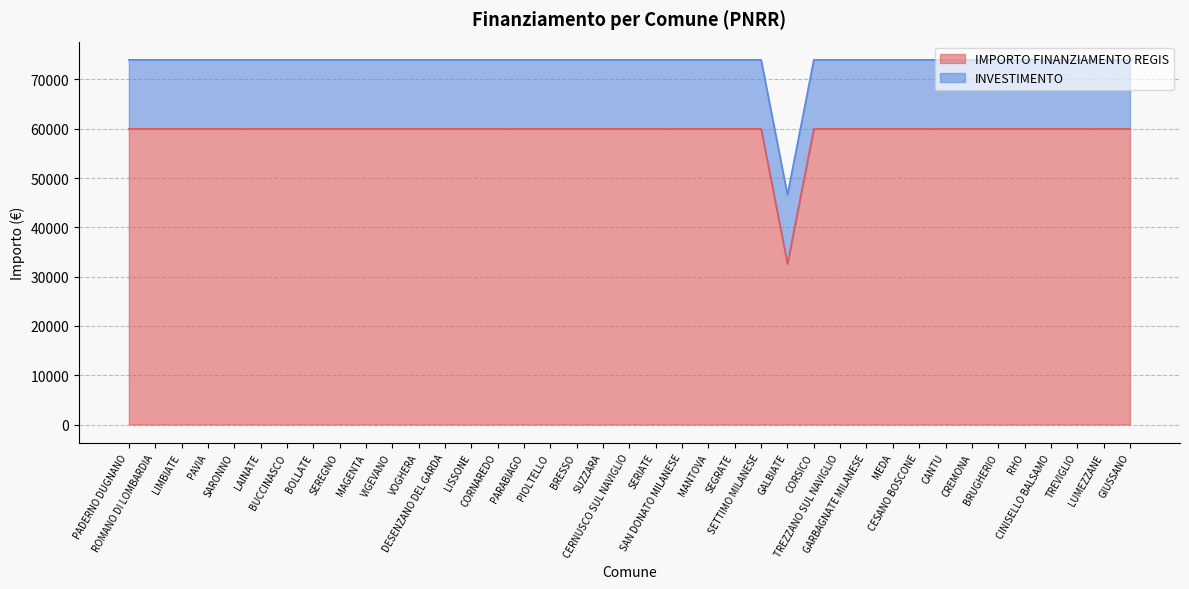

How many lines are shown in the chart?

2